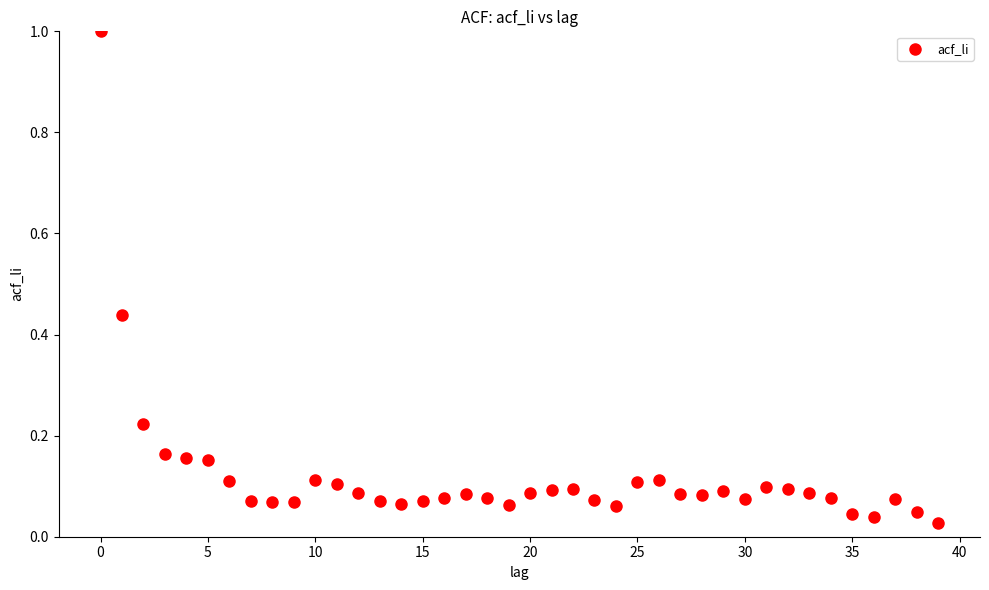

What is the range of Y values (max minus min)?

1.0